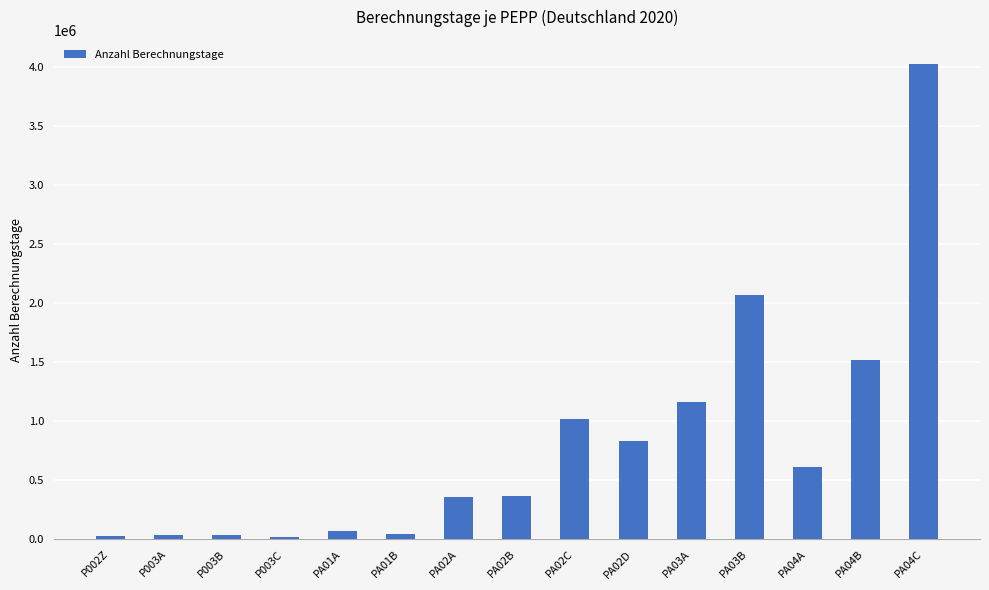

What is the ratio of the value at PA04C to the value at PA03B?

1.9